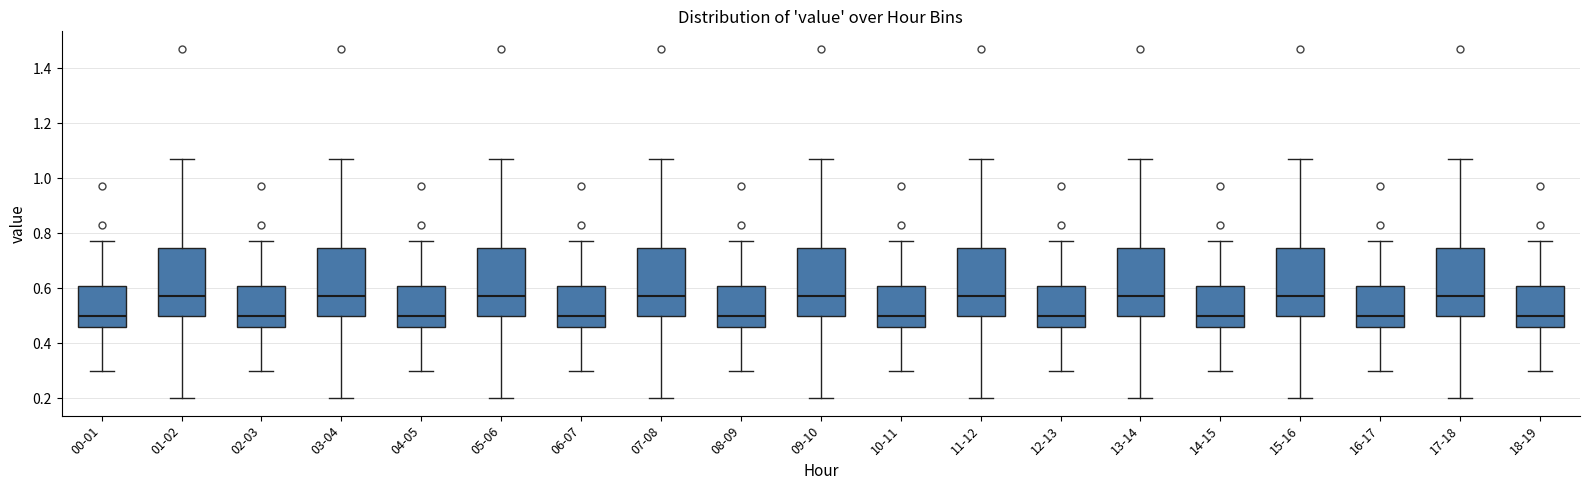

Where does the lower whisker of the box for 15-16 end on the y-axis? The values are not printed on the chart, so give them approximately, as read against the axis.

0.20